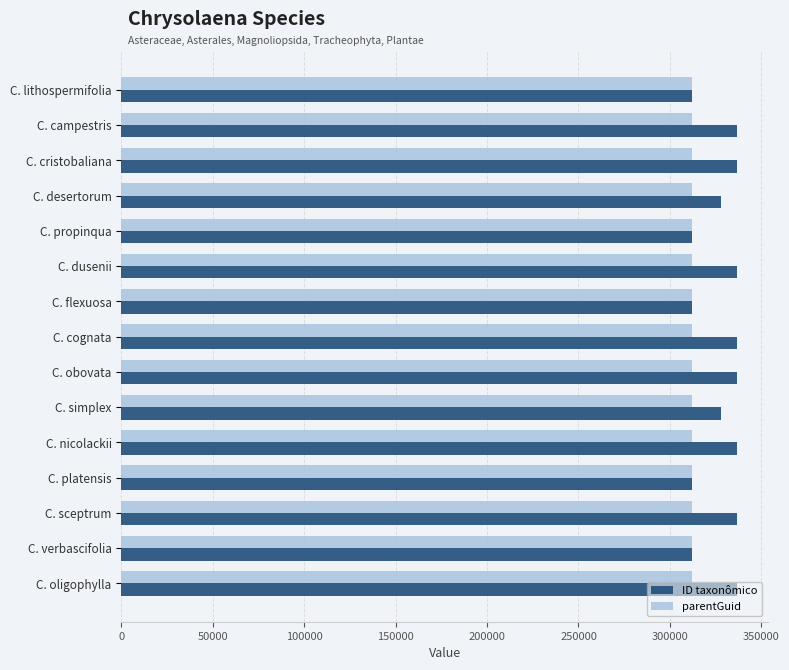

The parentGuid series shows 408349 at C. nicolackii. True or false?

False